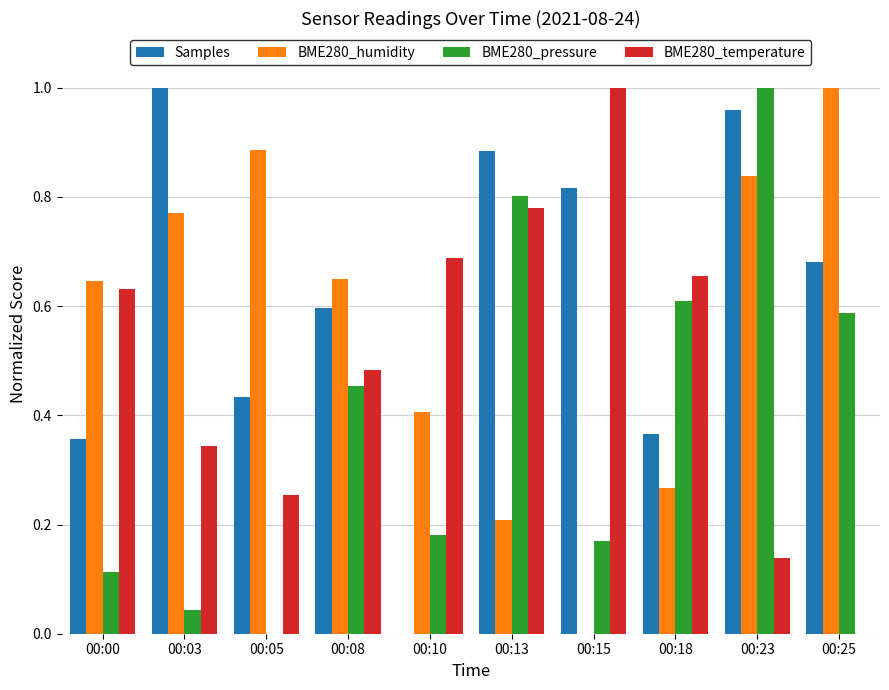

Which series changed the most between 00:00 and 00:10?

Samples